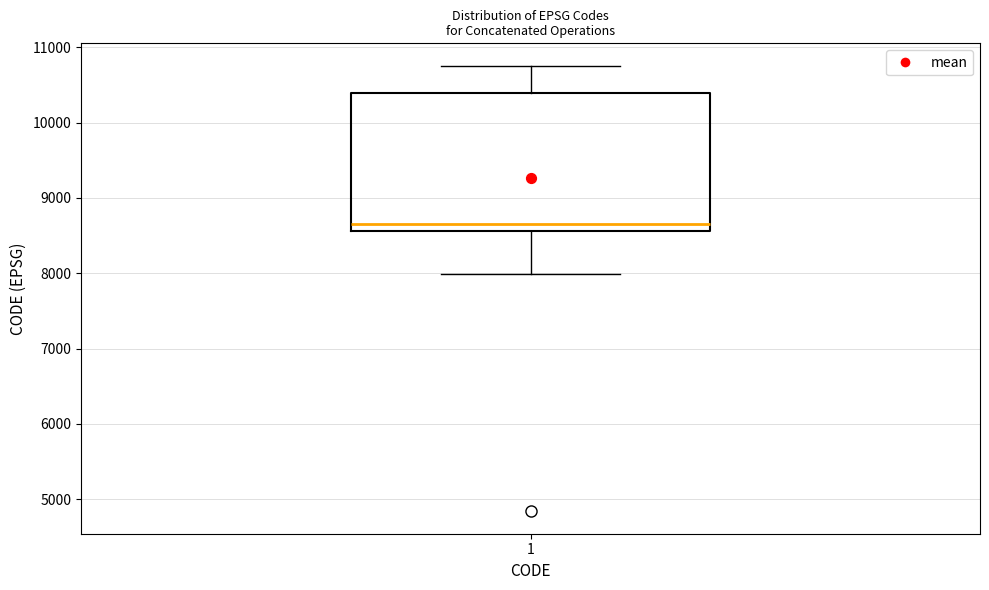

Transcribe this box plot: give where the median line is, the range the box spans, and where the two whiskers end, as read against the y-axis. The values are not printed on the chart, so give them approximately, as read against the axis.

median 8700, box 8600 to 10400, whiskers 8000 to 10800